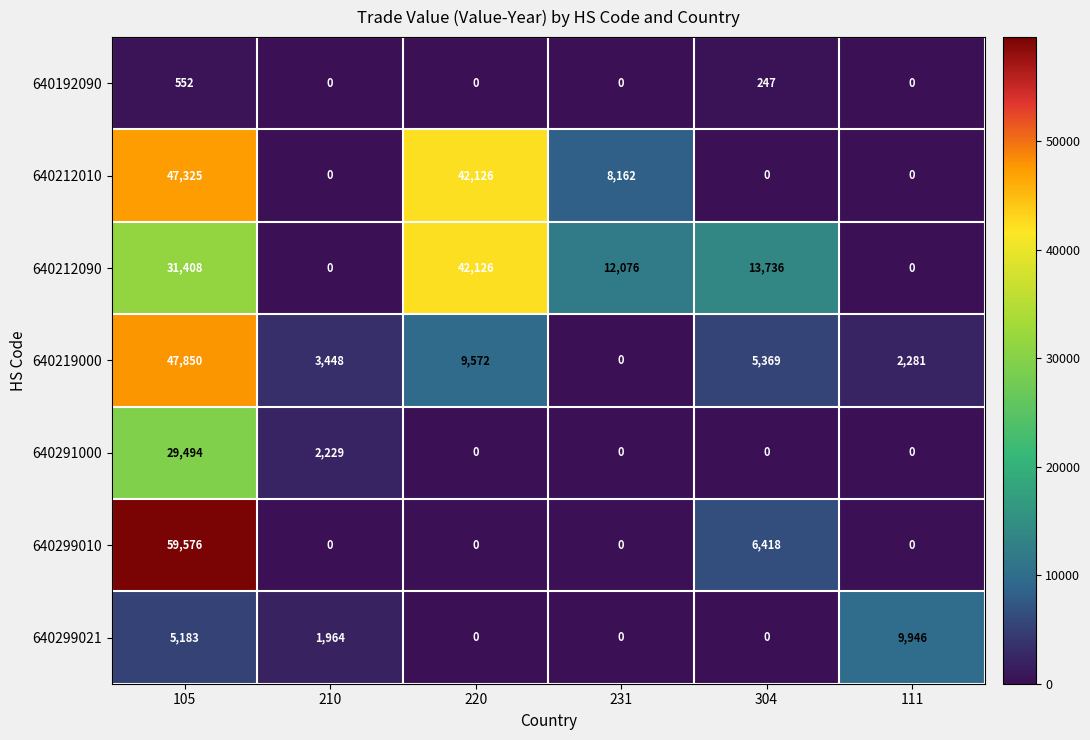

Which series has the largest total across all categories?

640212090